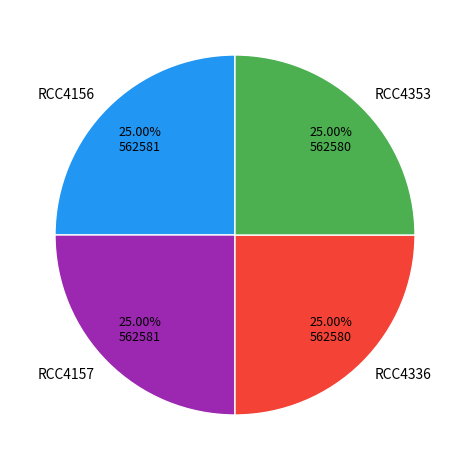

Approximately how many times larger is the value at RCC4336 compared to RCC4353?

1.0